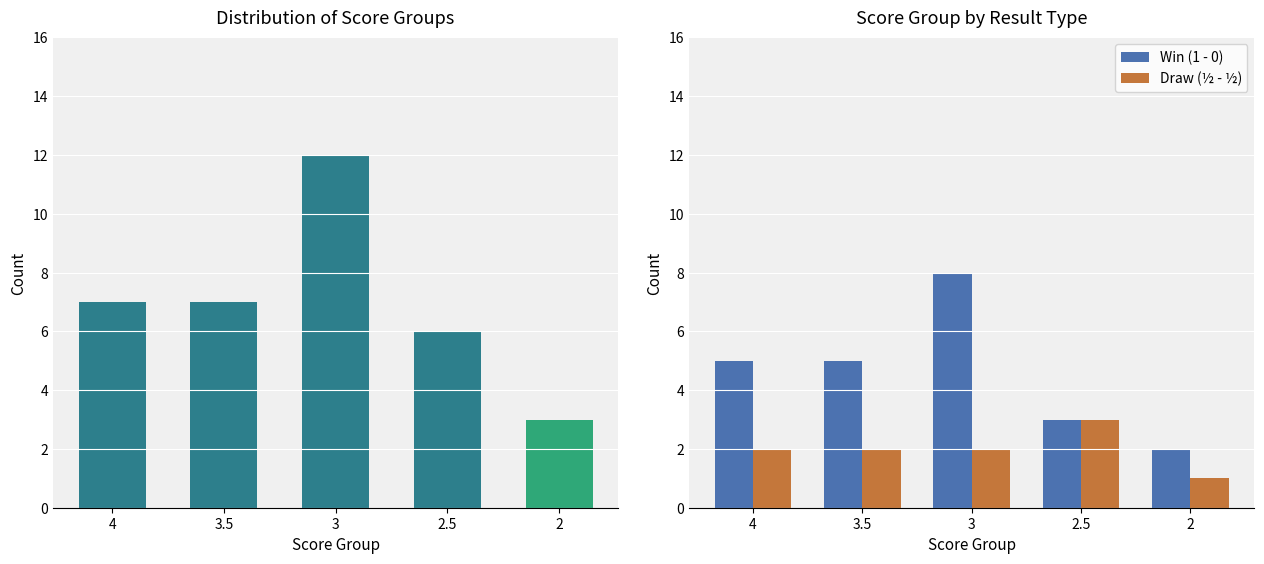

The Draw (½ - ½) series shows 4 at 3. True or false?

False